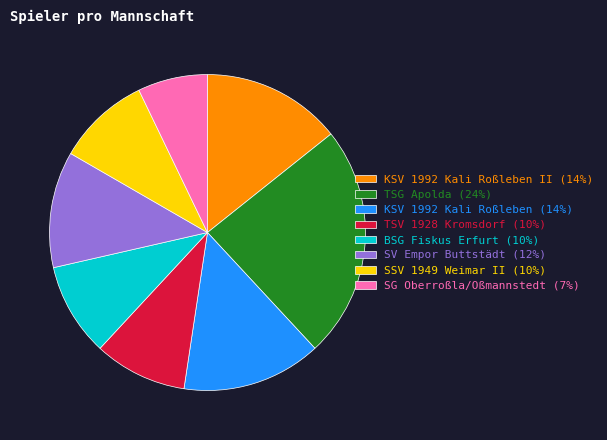

True or false: SV Empor Buttstädt (12%) accounts for 1% of the total.

False